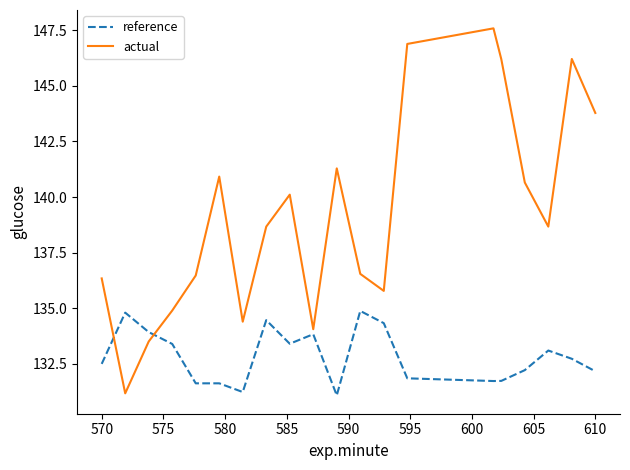

Rank the series by their maximum value, from highest to lowest.

actual, reference